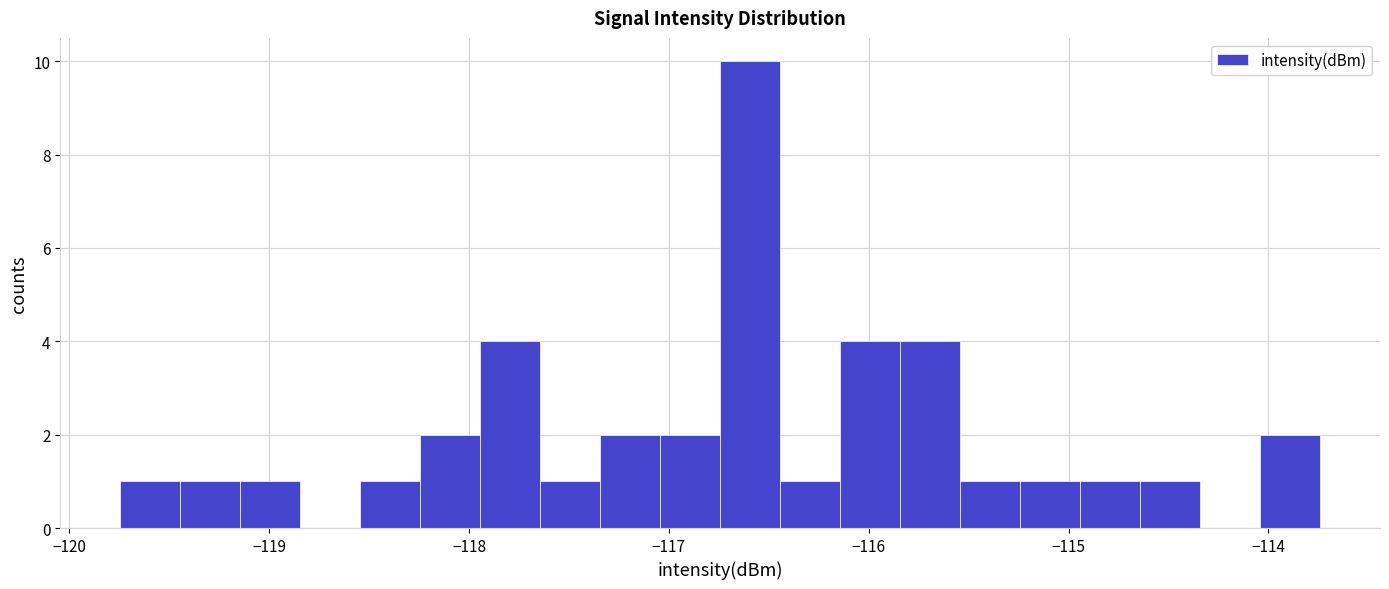

Read against the x-axis, roughly where is the centre of the tallest bar?

-116.6